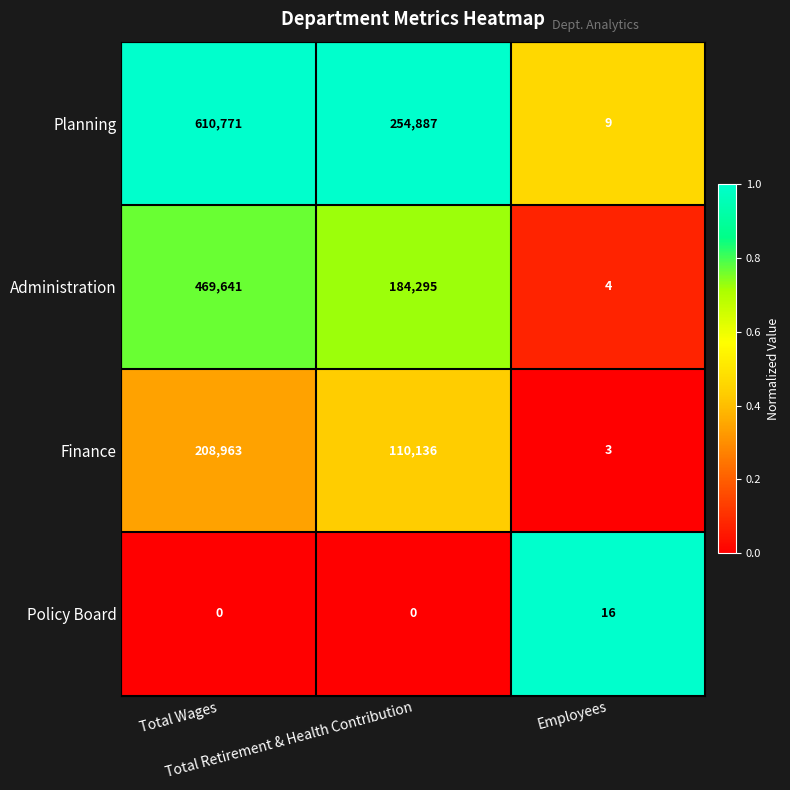

What is the highest value of the Finance series?

208963